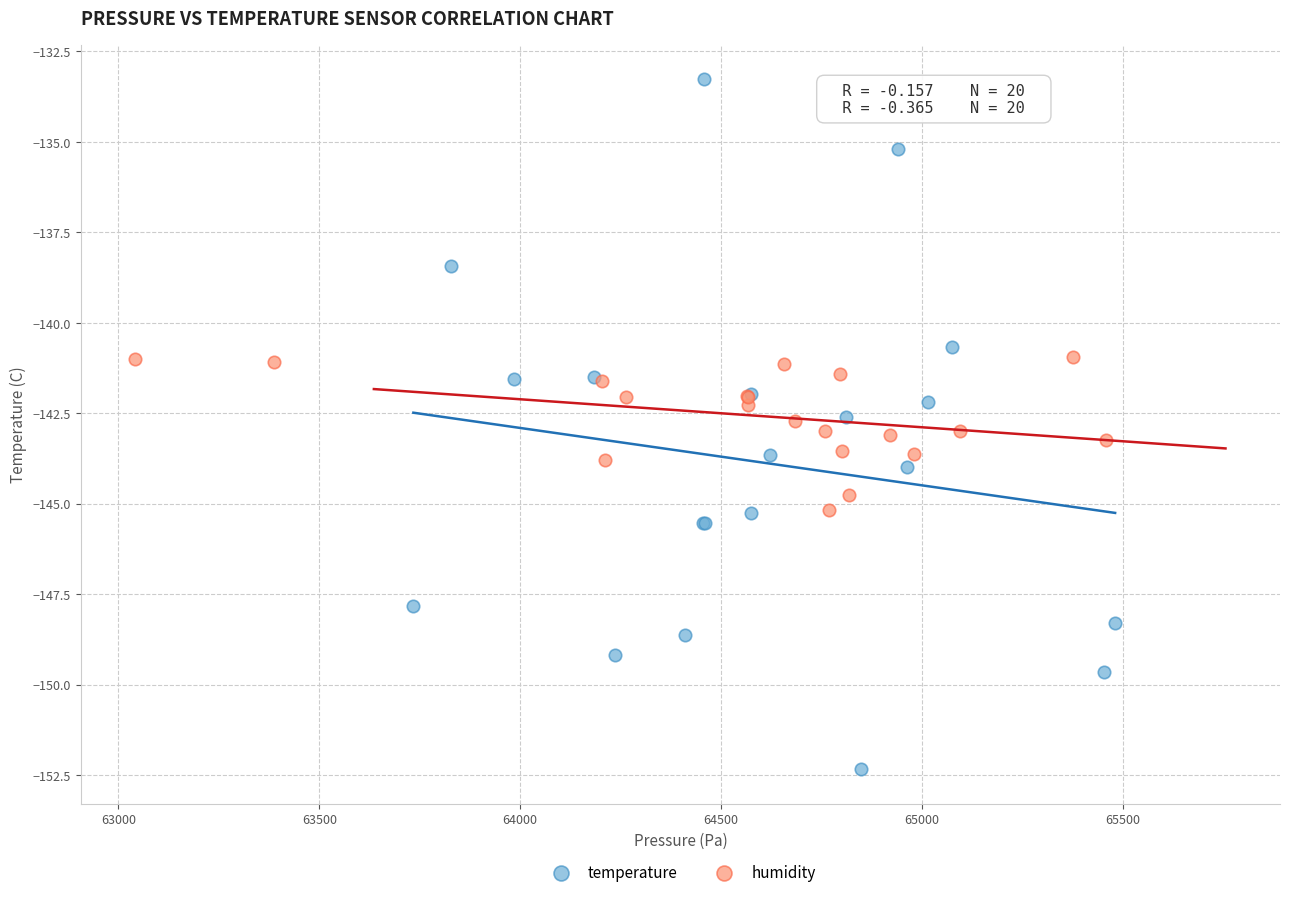

Which series has the widest spread of Y values?

temperature